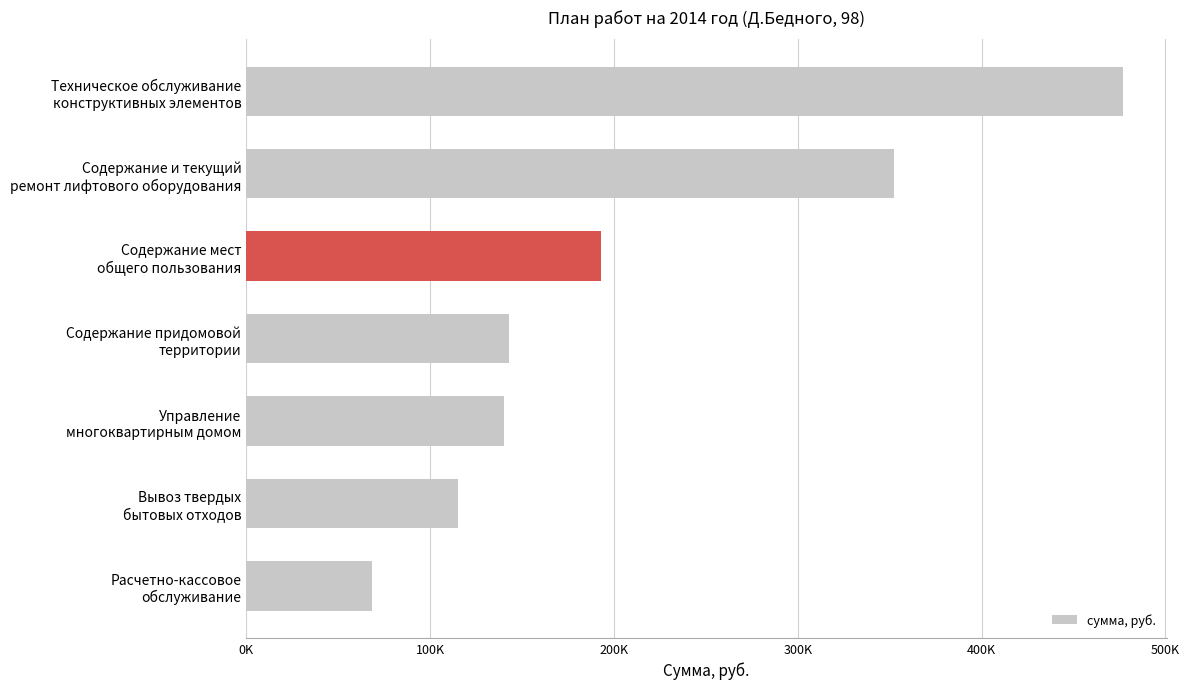

Which category has the lowest value across all series?

Расчетно-кассовое
обслуживание